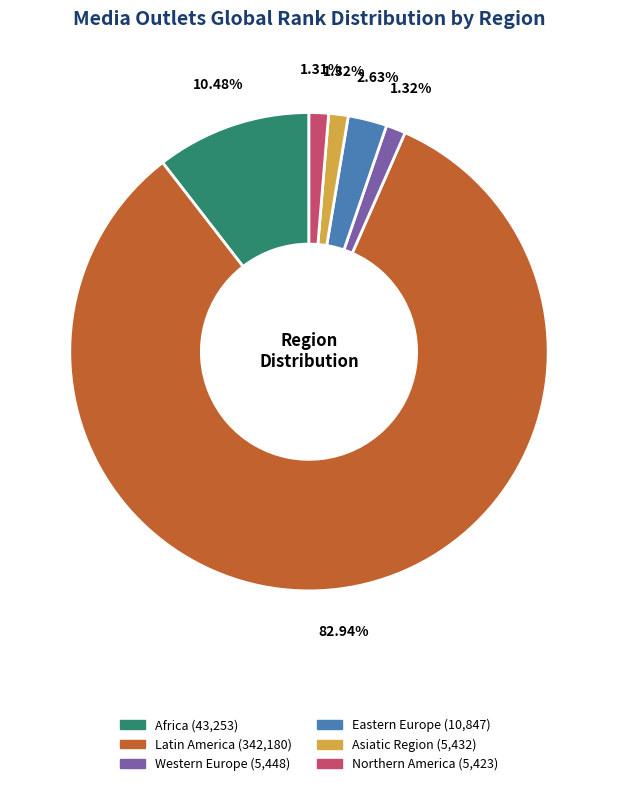

What percentage is NOT represented by Latin America?

17.1%